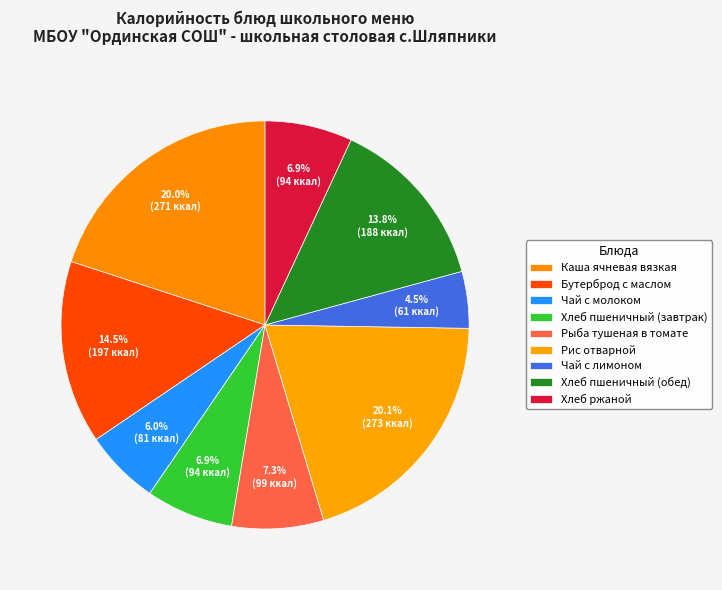

What percentage is NOT represented by Хлеб пшеничный (завтрак)?

93.1%